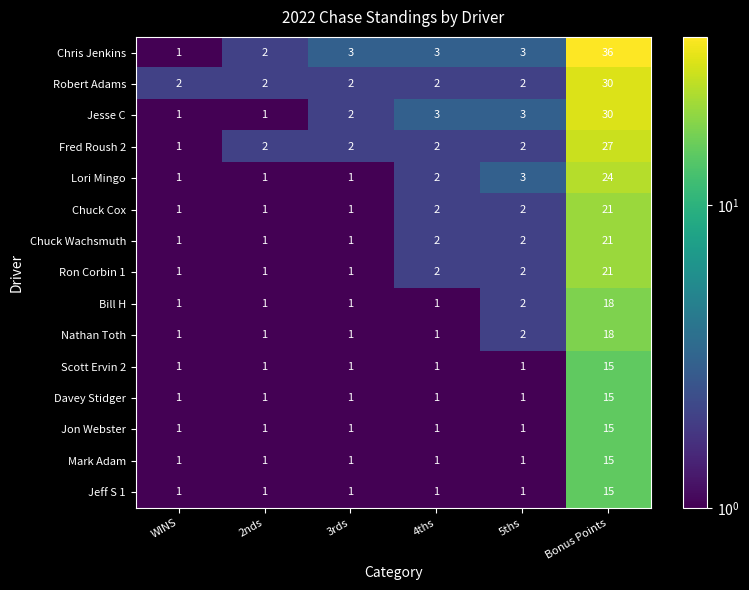

Which series has the widest spread of values?

Chris Jenkins